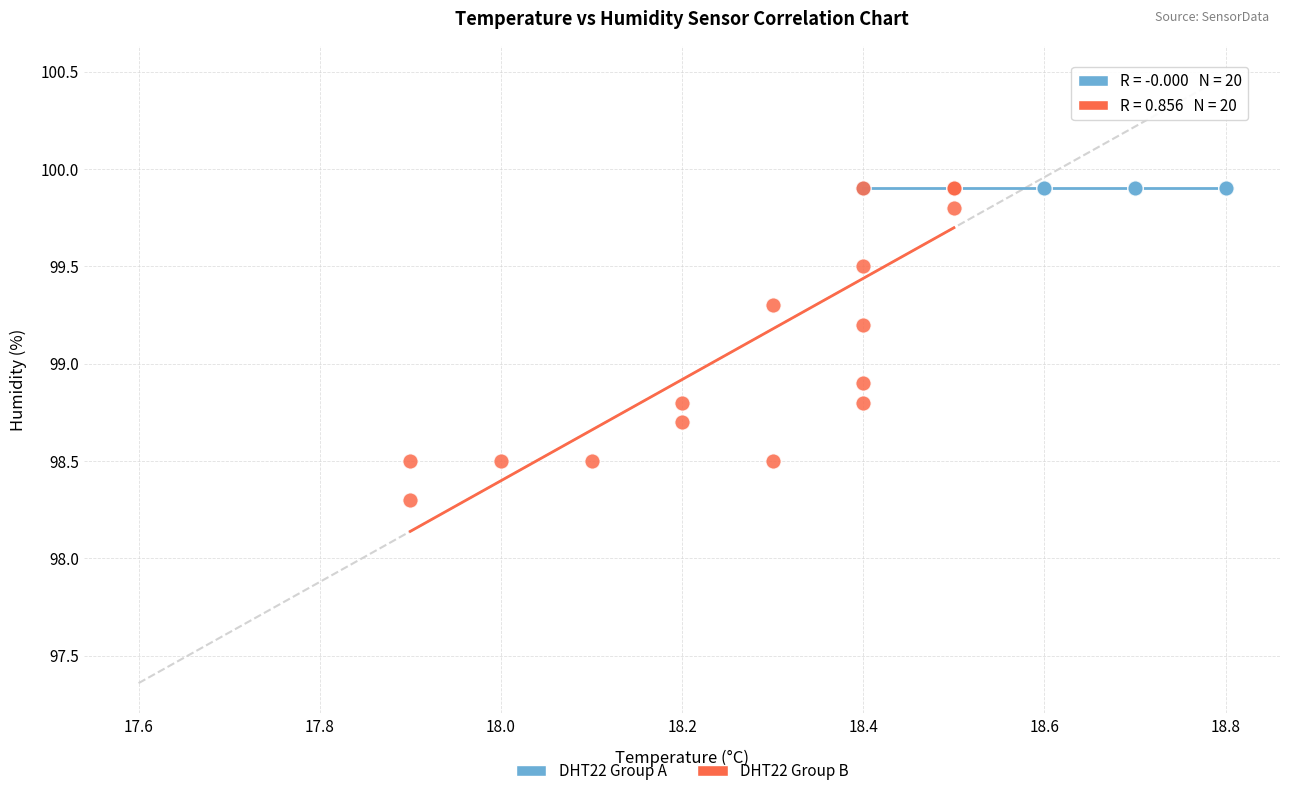

Which series reaches the minimum Y coordinate?

DHT22 Group B